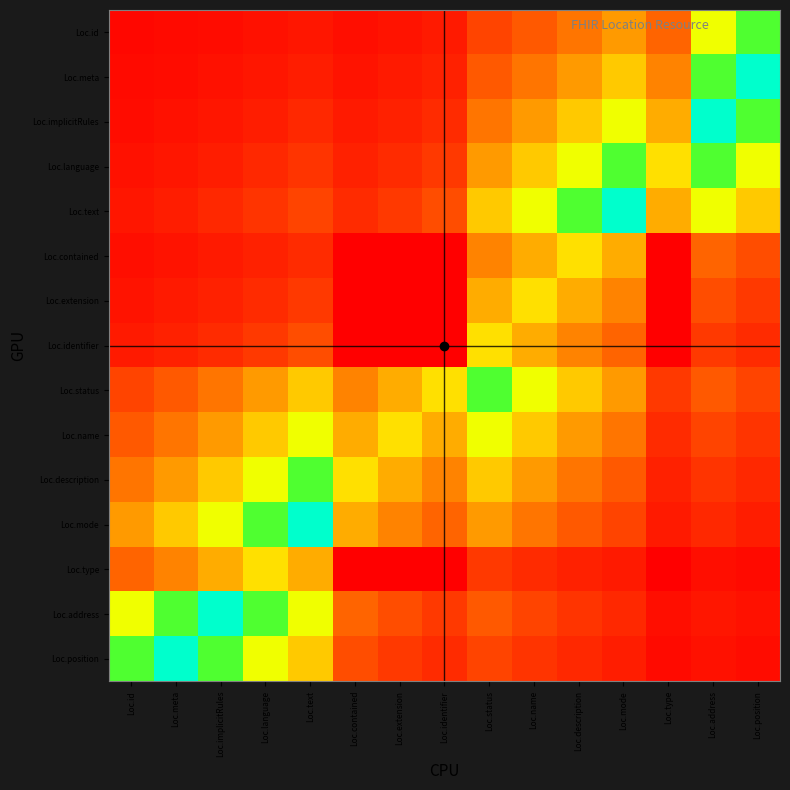

Which has a higher value, Loc.mode or Loc.text?

Loc.mode